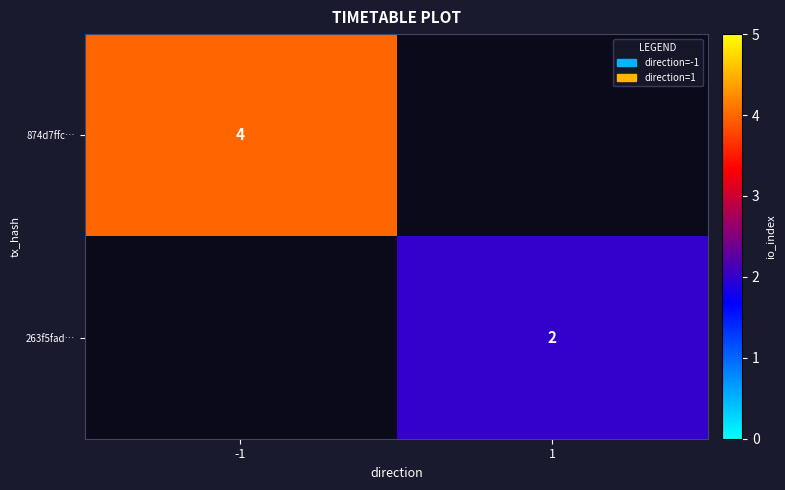

Is it true that 263f5fad… equals 2 at 1?

True